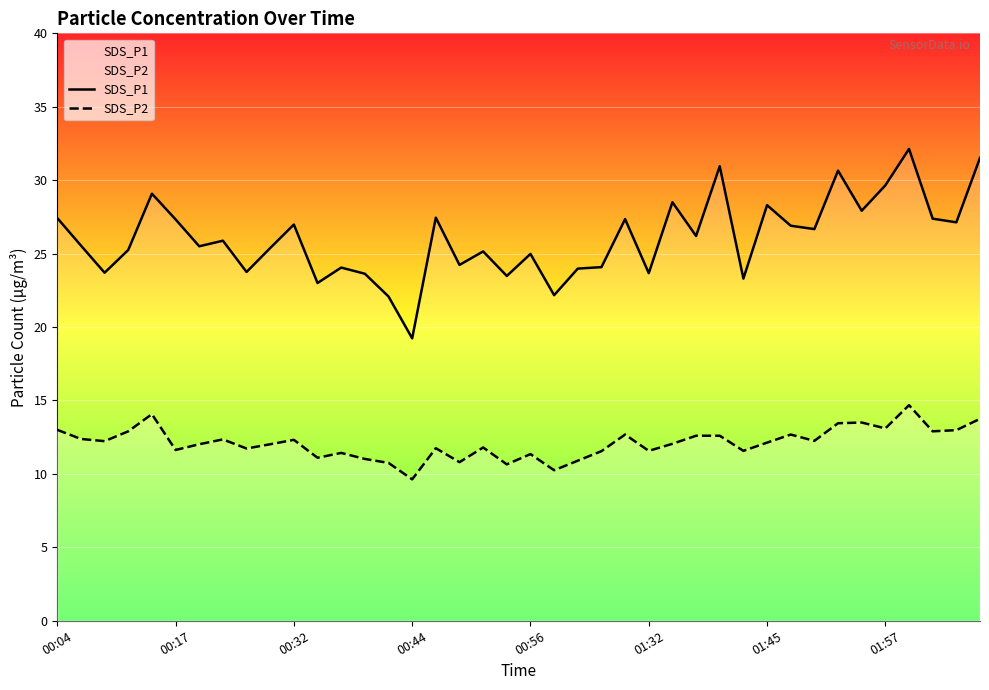

Rank the series by their average value, from highest to lowest.

SDS_P1, SDS_P2